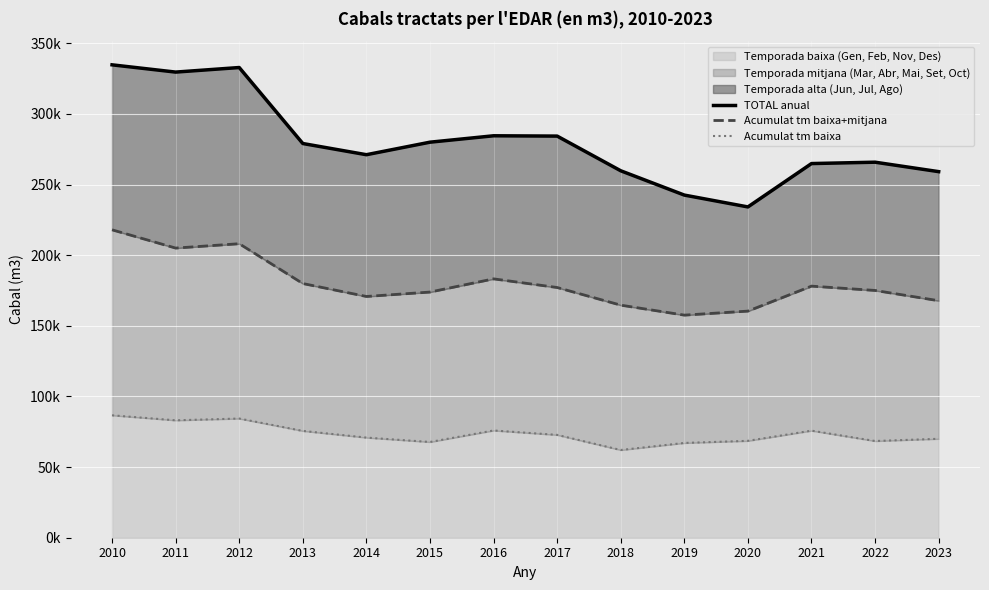

How many values in the Acumulat tm baixa series exceed 72812?

6